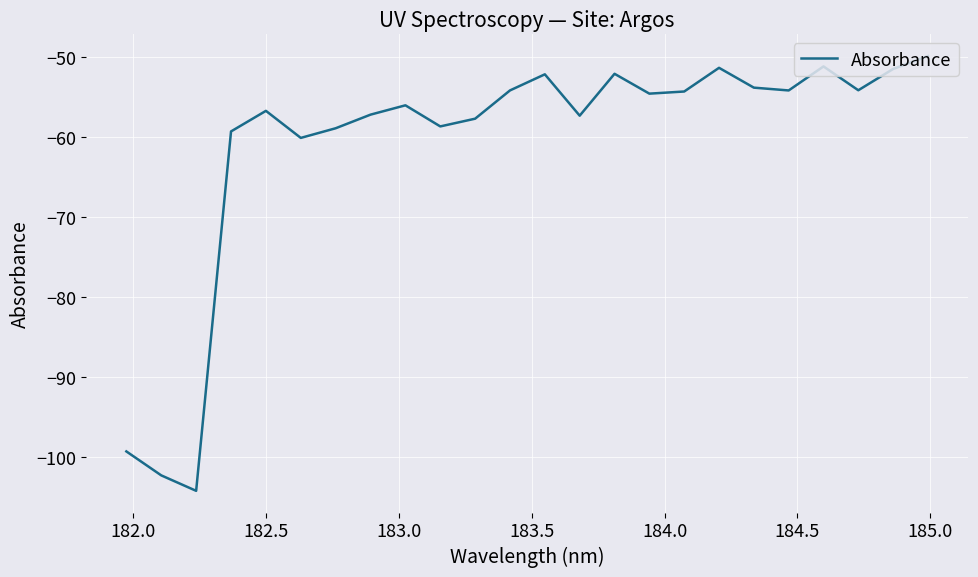

What is the greatest value displayed?

-49.8